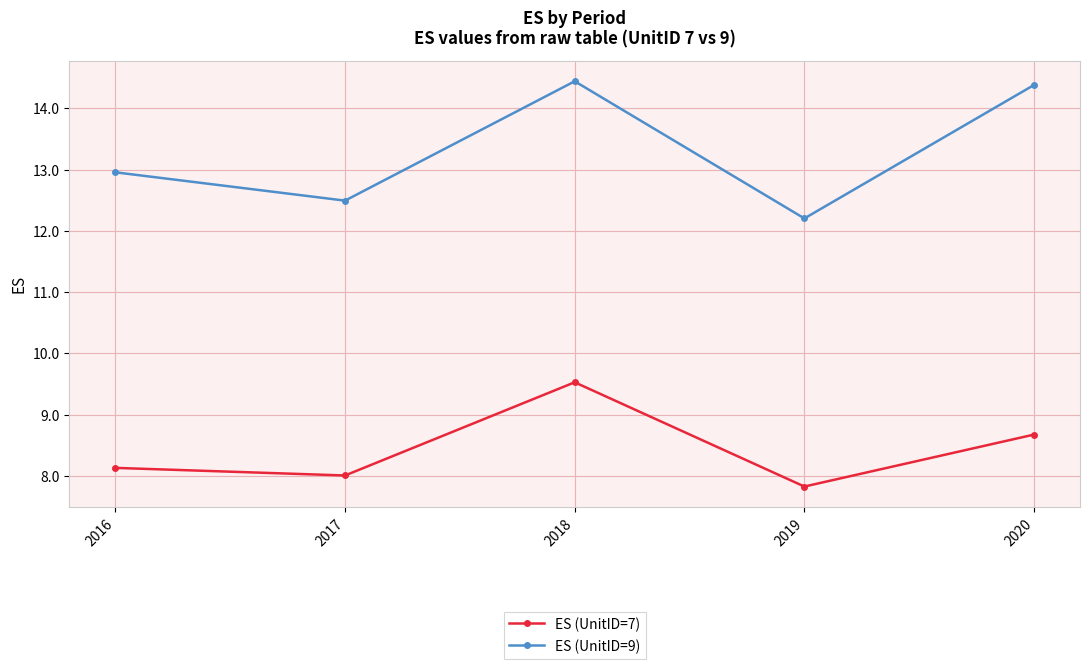

True or false: ES (UnitID=7) and ES (UnitID=9) intersect in this chart.

False